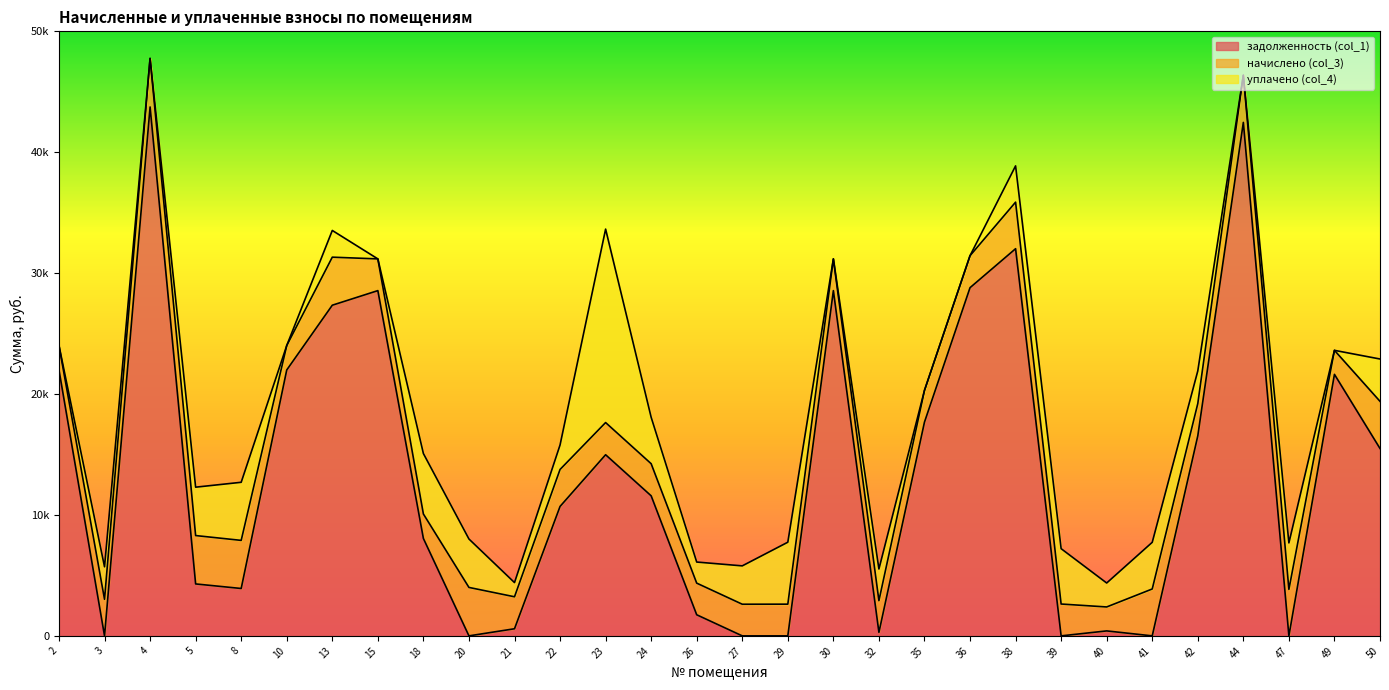

Does the chart display data point markers on the line(s)?

No